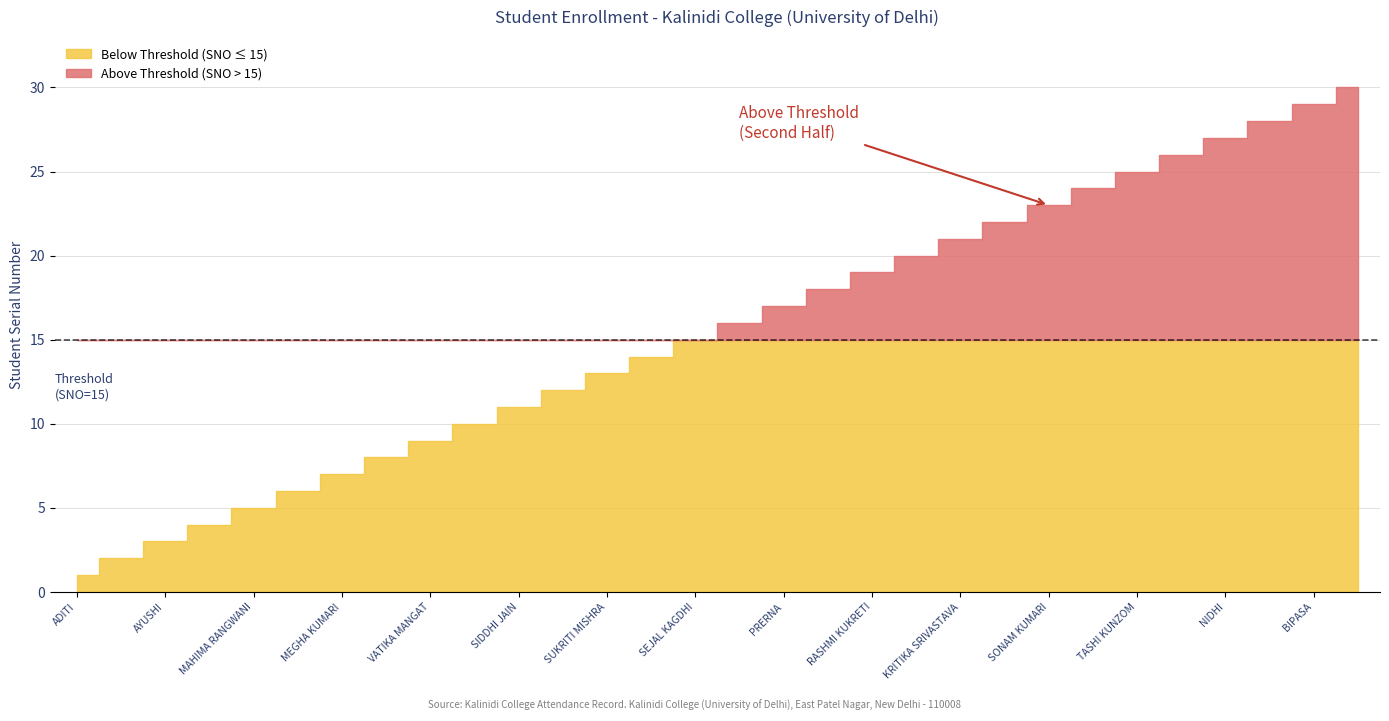

How many data points are less than 16?

15